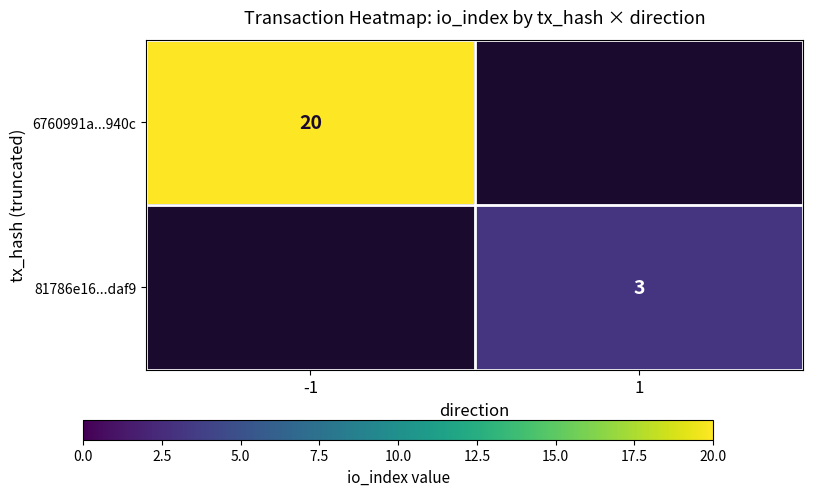

The value of 81786e16...daf9 at 1 is 5. True or false?

False